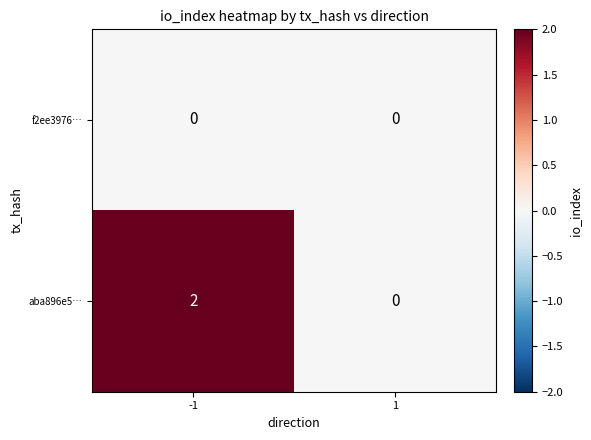

The value of aba896e5… at -1 is 3. True or false?

False